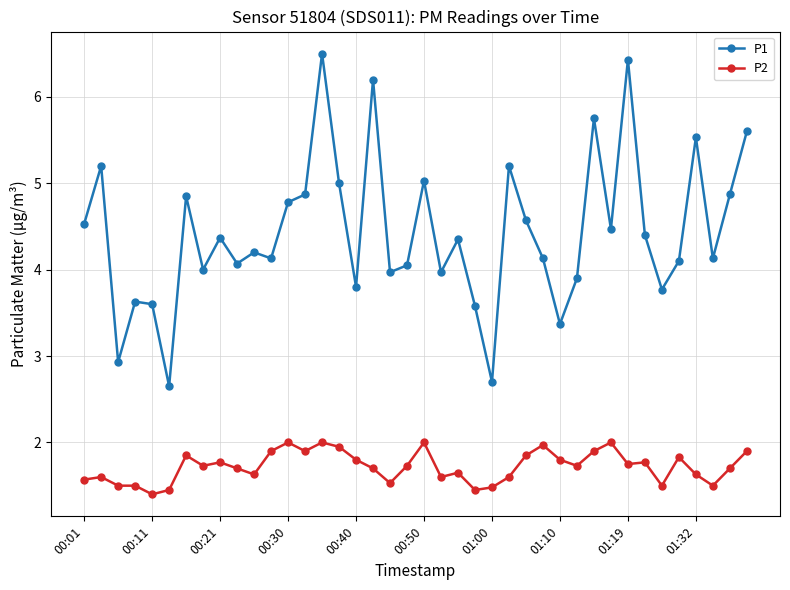

True or false: P1 has more than 1 interior local peaks.

True